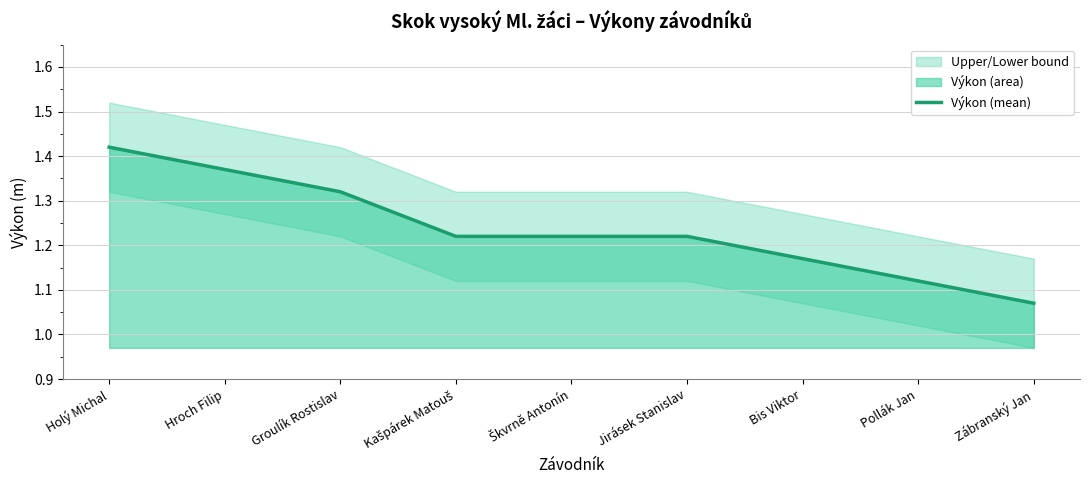

At which label is the value closest to 1?

Zábranský Jan